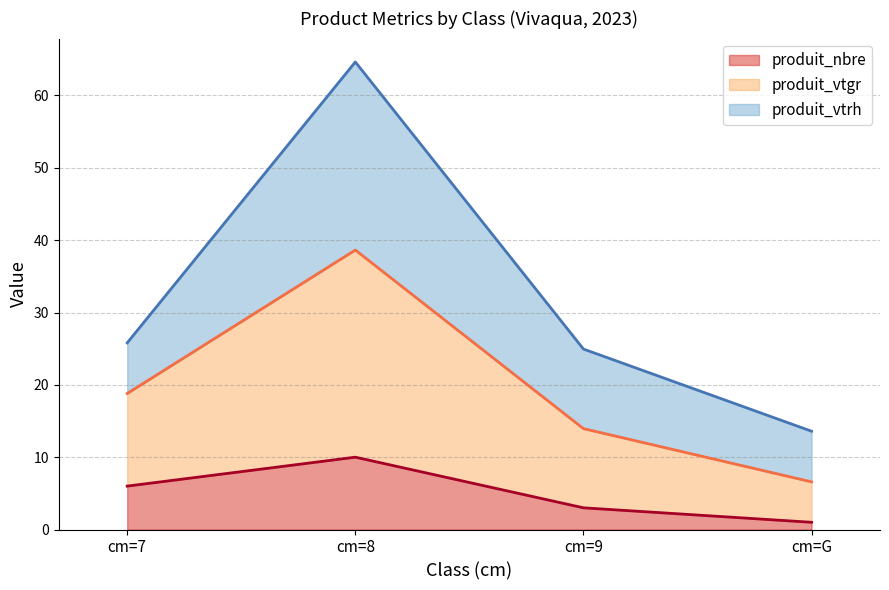

What are all the series names shown in the legend?

produit_nbre, produit_vtgr, produit_vtrh